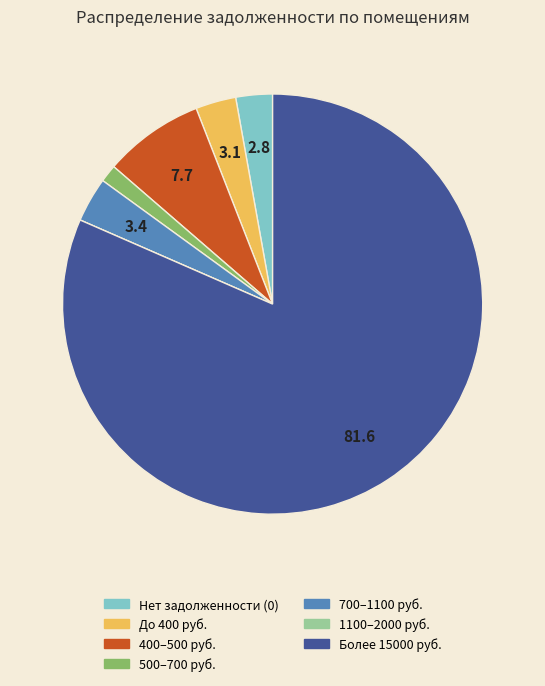

Does any single category account for the majority?

Yes